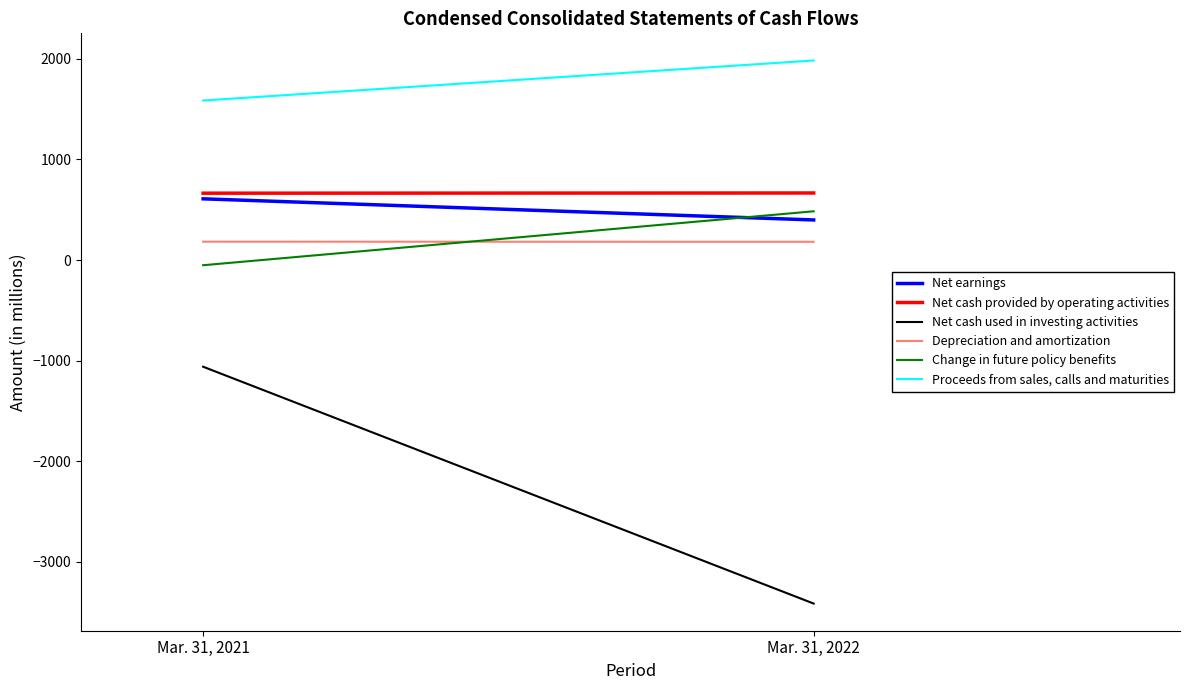

Reading right to left, list all the values displayed in this chart.

Net earnings: 399	609
Net cash provided by operating activities: 667	665
Net cash used in investing activities: -3414	-1060
Depreciation and amortization: 182	183
Change in future policy benefits: 485	-51
Proceeds from sales, calls and maturities: 1984	1586